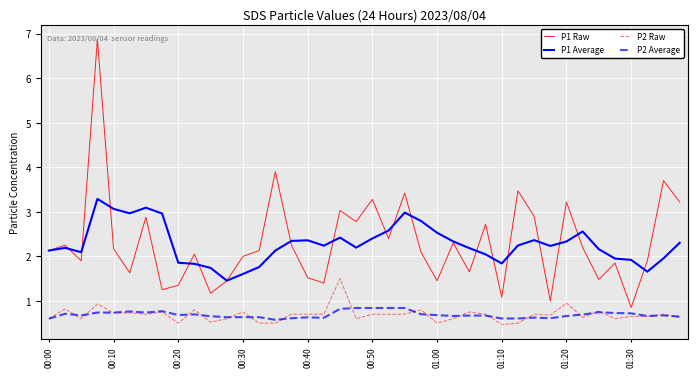

How many lines are shown in the chart?

4